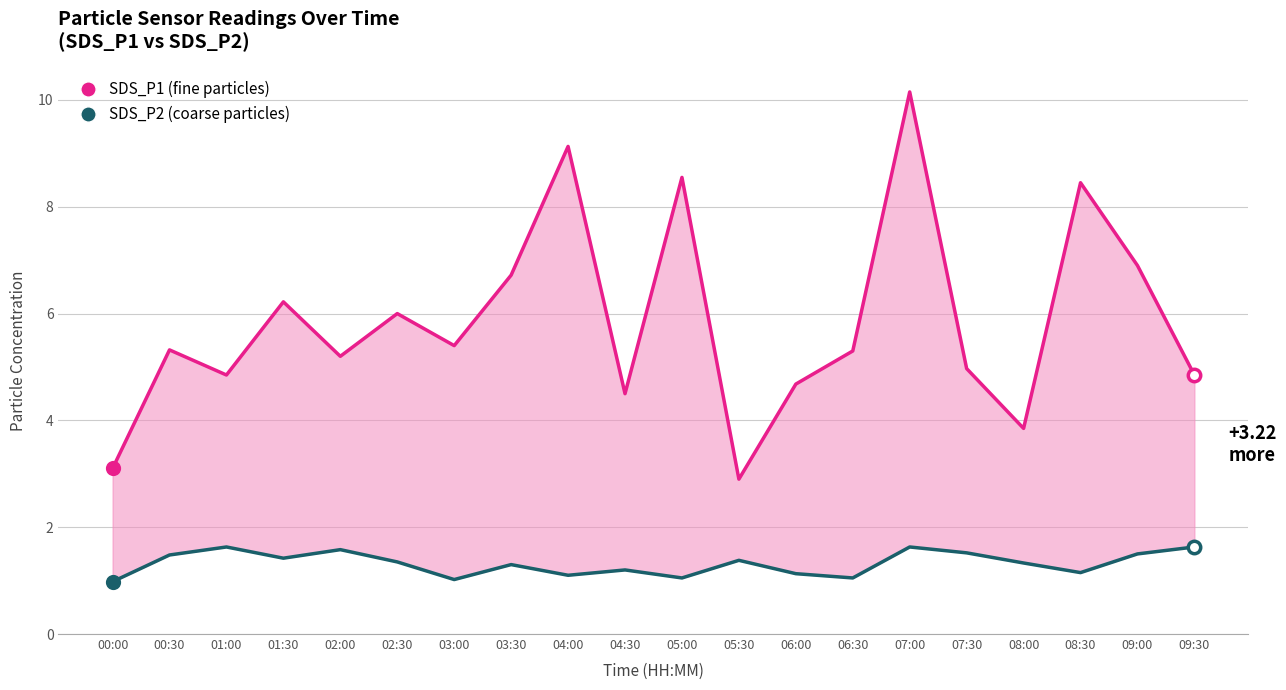

What is the total value across all series at 03:30?

8.0